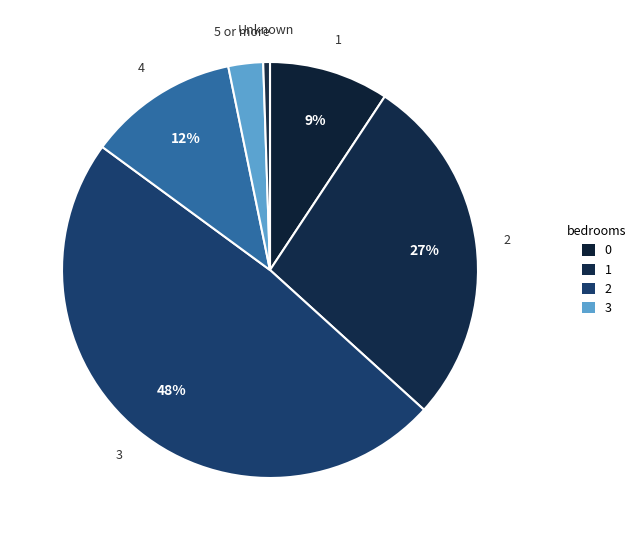

The 4 slice represents 12% of the pie. True or false?

True